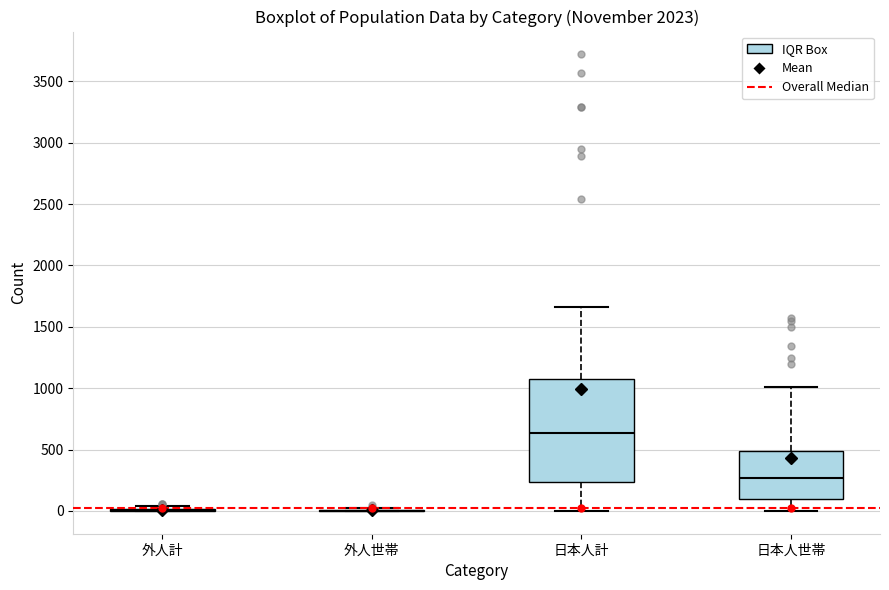

Reading left to right, read every box against the y-axis: the position of its median line, the range the box covers, and the ends of its whiskers. The values are not printed on the chart, so give them approximately, as read against the axis.

外人計: box collapsed to a line at 0, whiskers 0 to 50
外人世帯: box collapsed to a line at 0, whiskers 0 to 0
日本人計: median 650, box 250 to 1100, whiskers 0 to 1650
日本人世帯: median 250, box 100 to 500, whiskers 0 to 1000